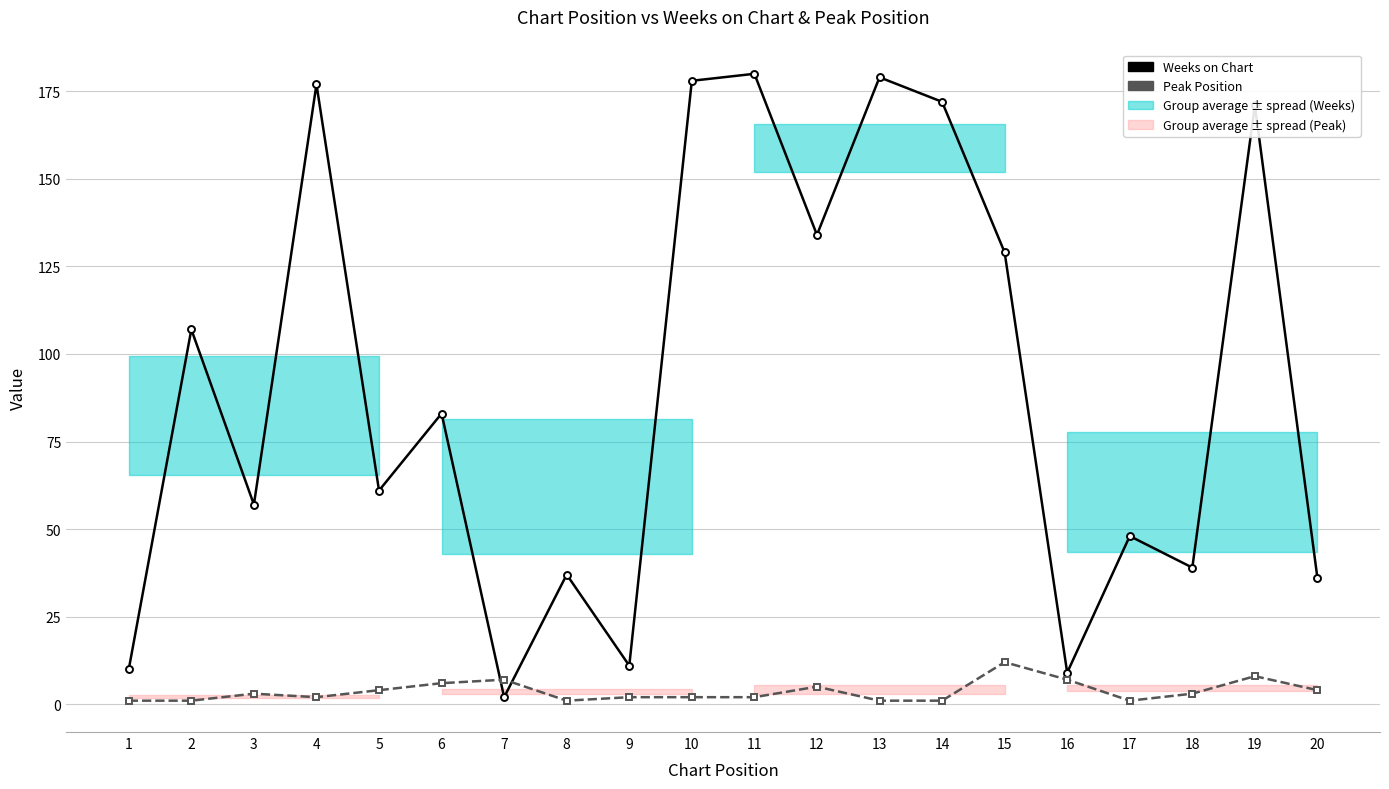

Rank the series at 16 from highest to lowest value.

Weeks on Chart, Peak Position